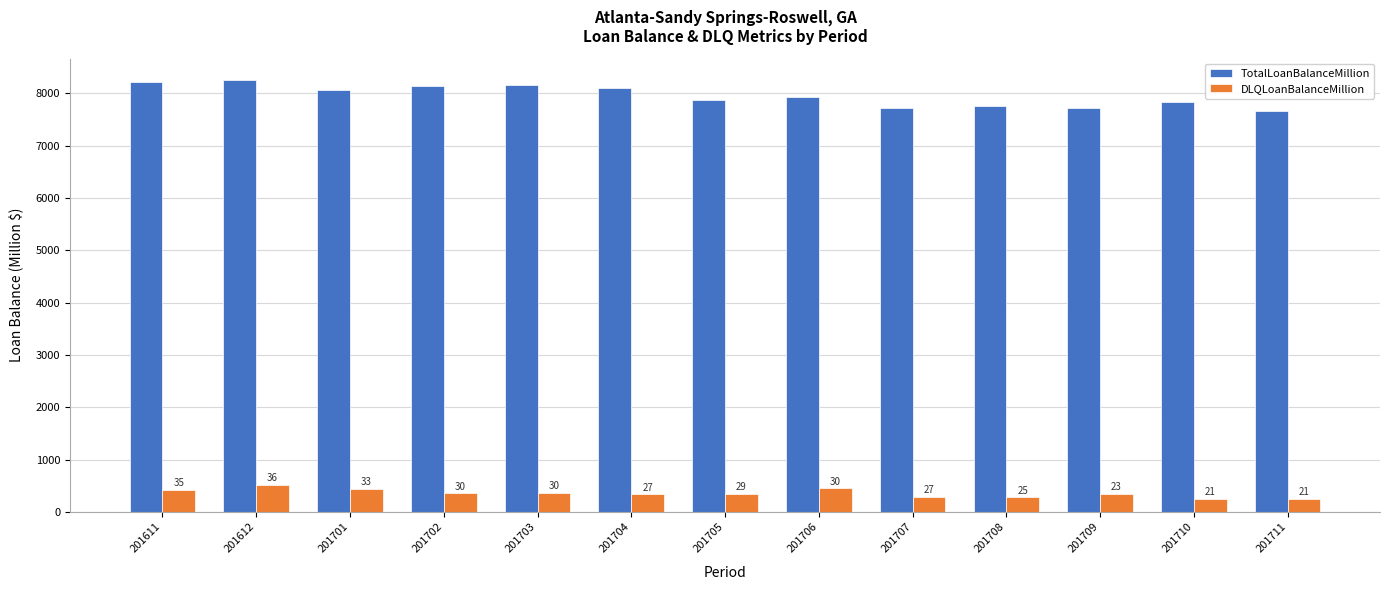

How many groups of bars are there?

13